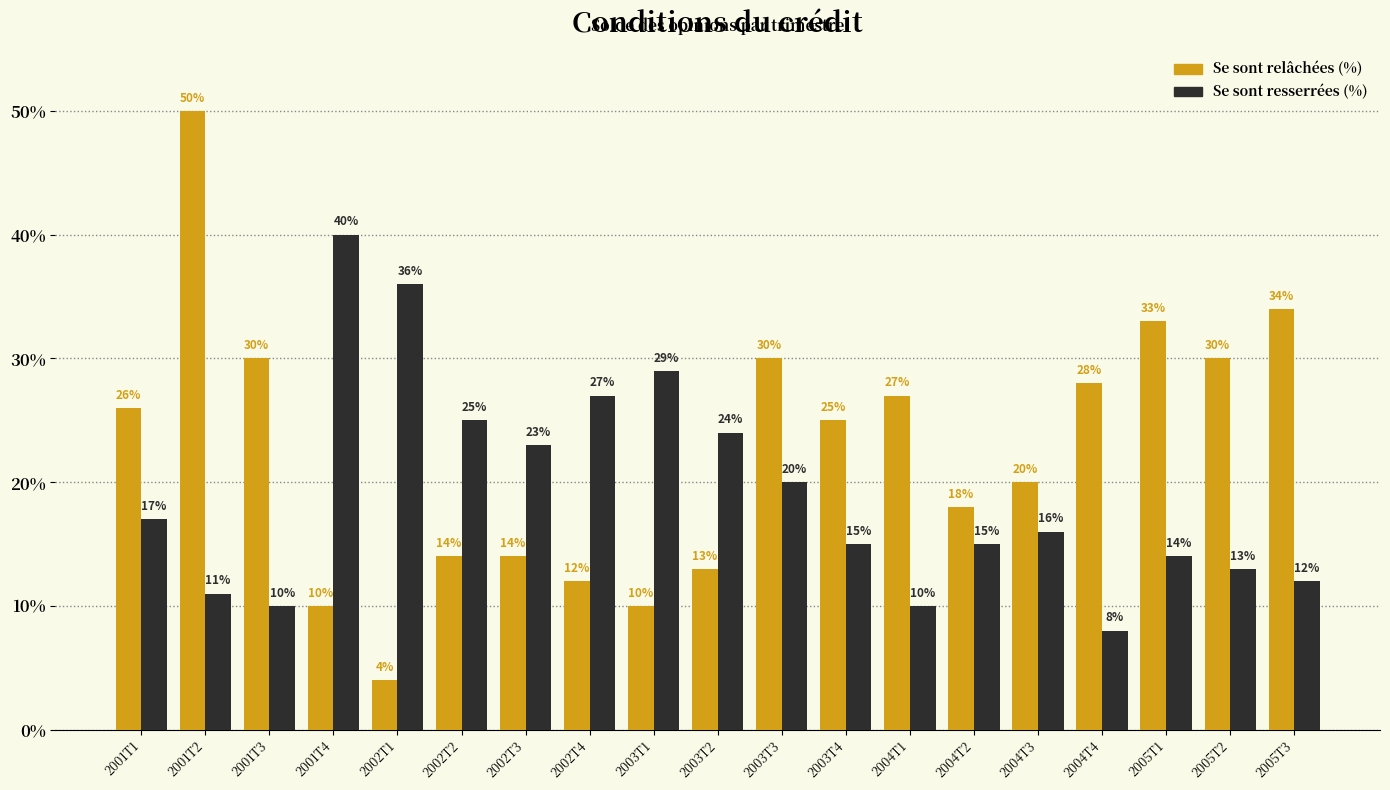

What is the average value of the Se sont relâchées (%) series?

23